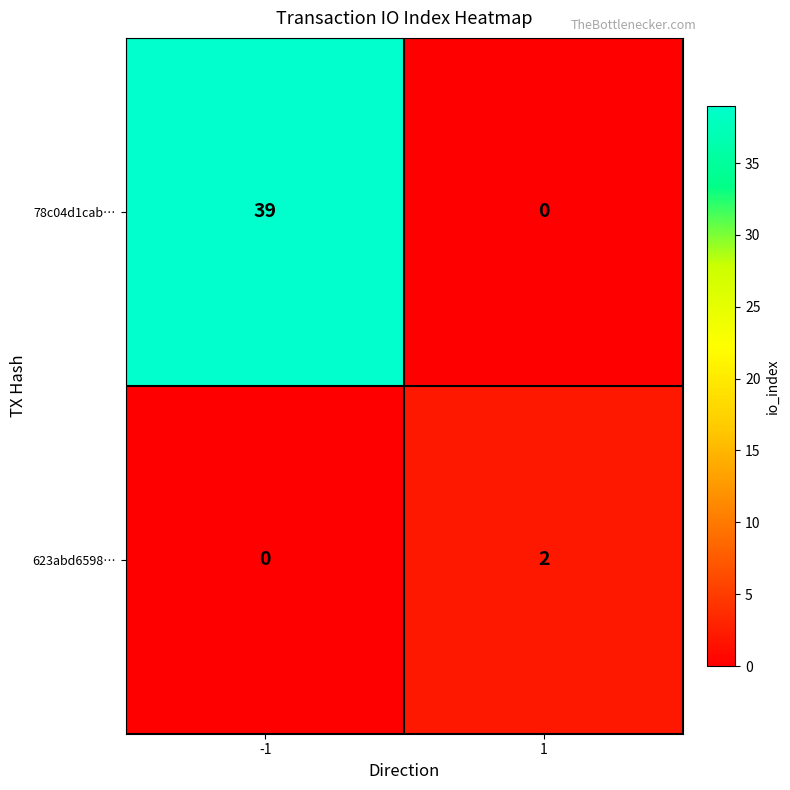

Reading left to right, what are all the values shown in this chart?

78c04d1cab…: 39	0
623abd6598…: 0	2